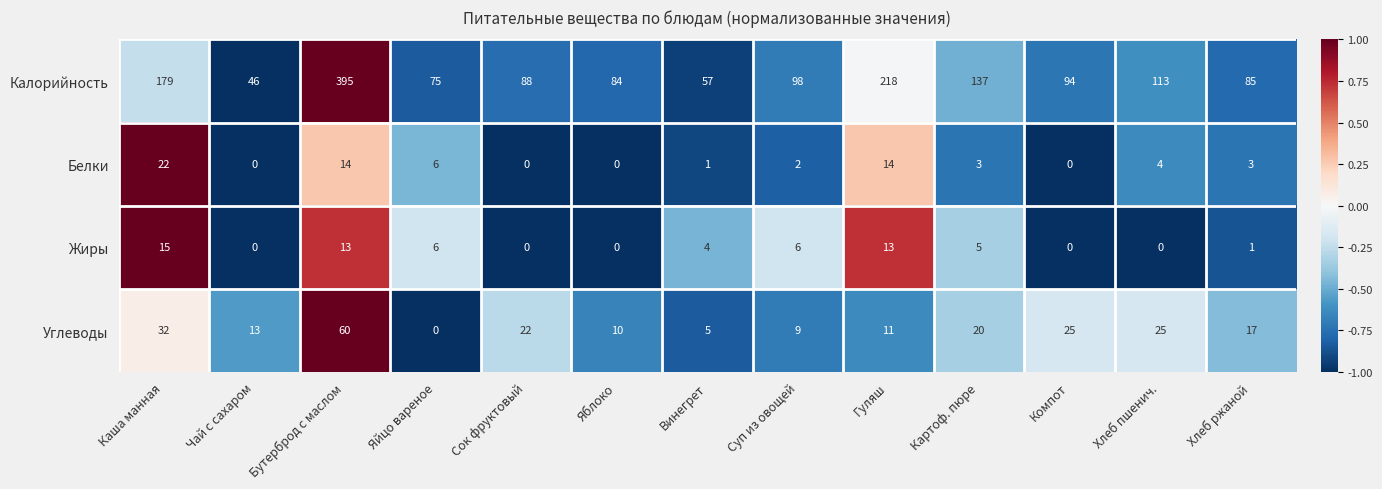

True or false: Жиры has a value of 4 at Винегрет.

True